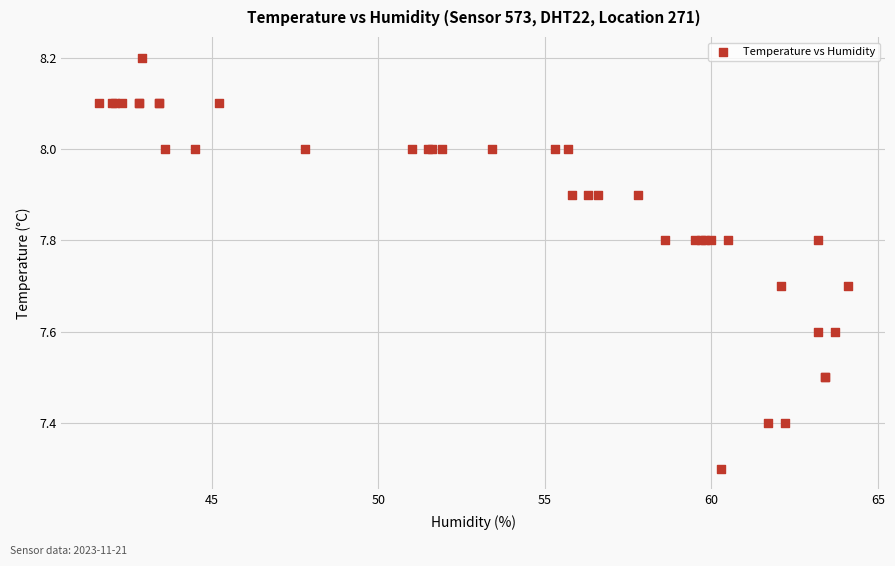

What Y value in the scatter plot is closest to 7?

7.3